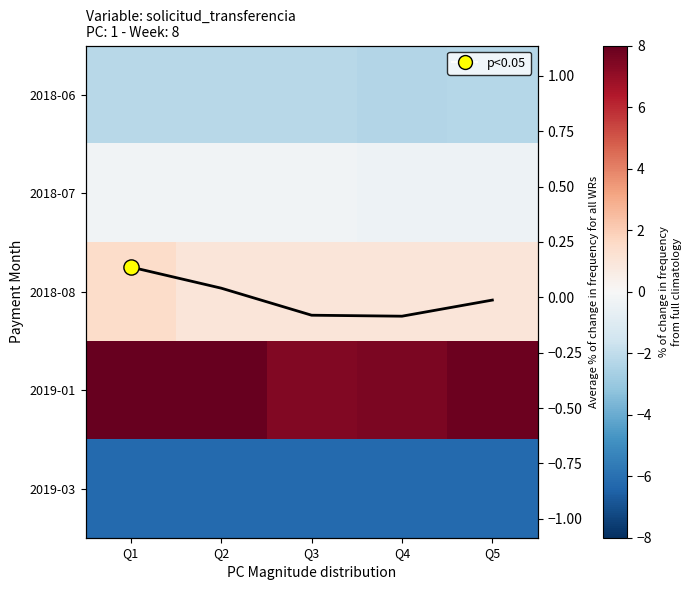

At how many categories does at least one series exceed -1?

5